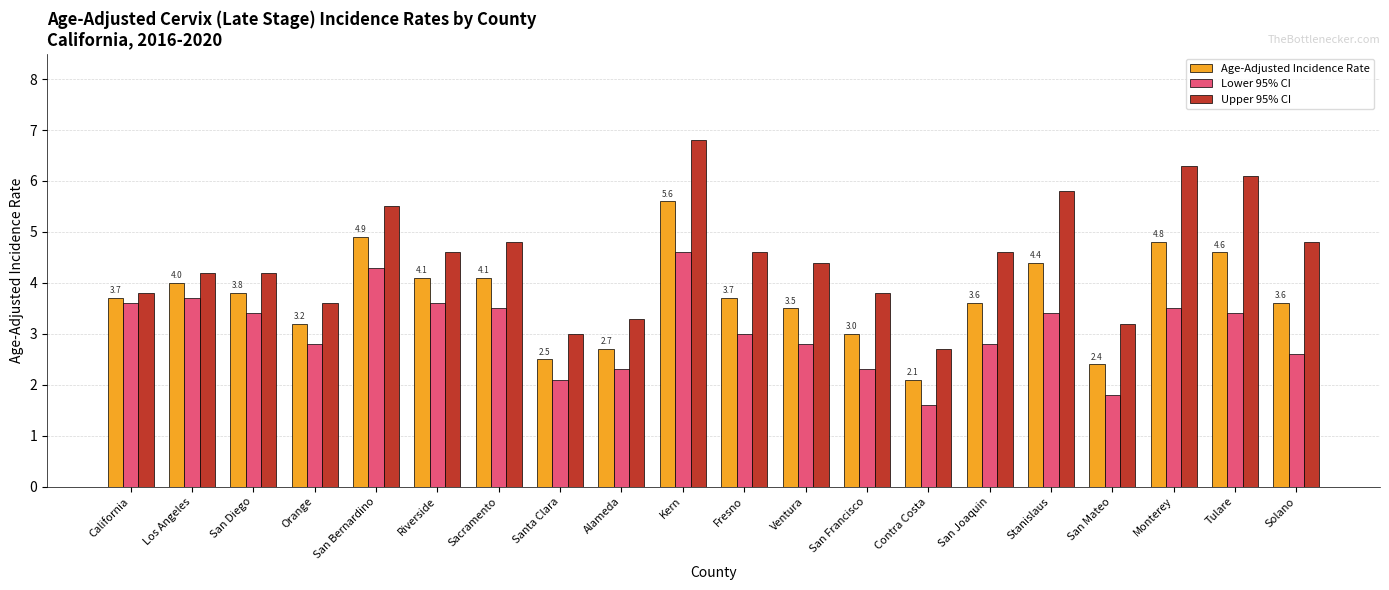

What is the value of the Lower 95% CI bar at the 18th from the left?

3.5